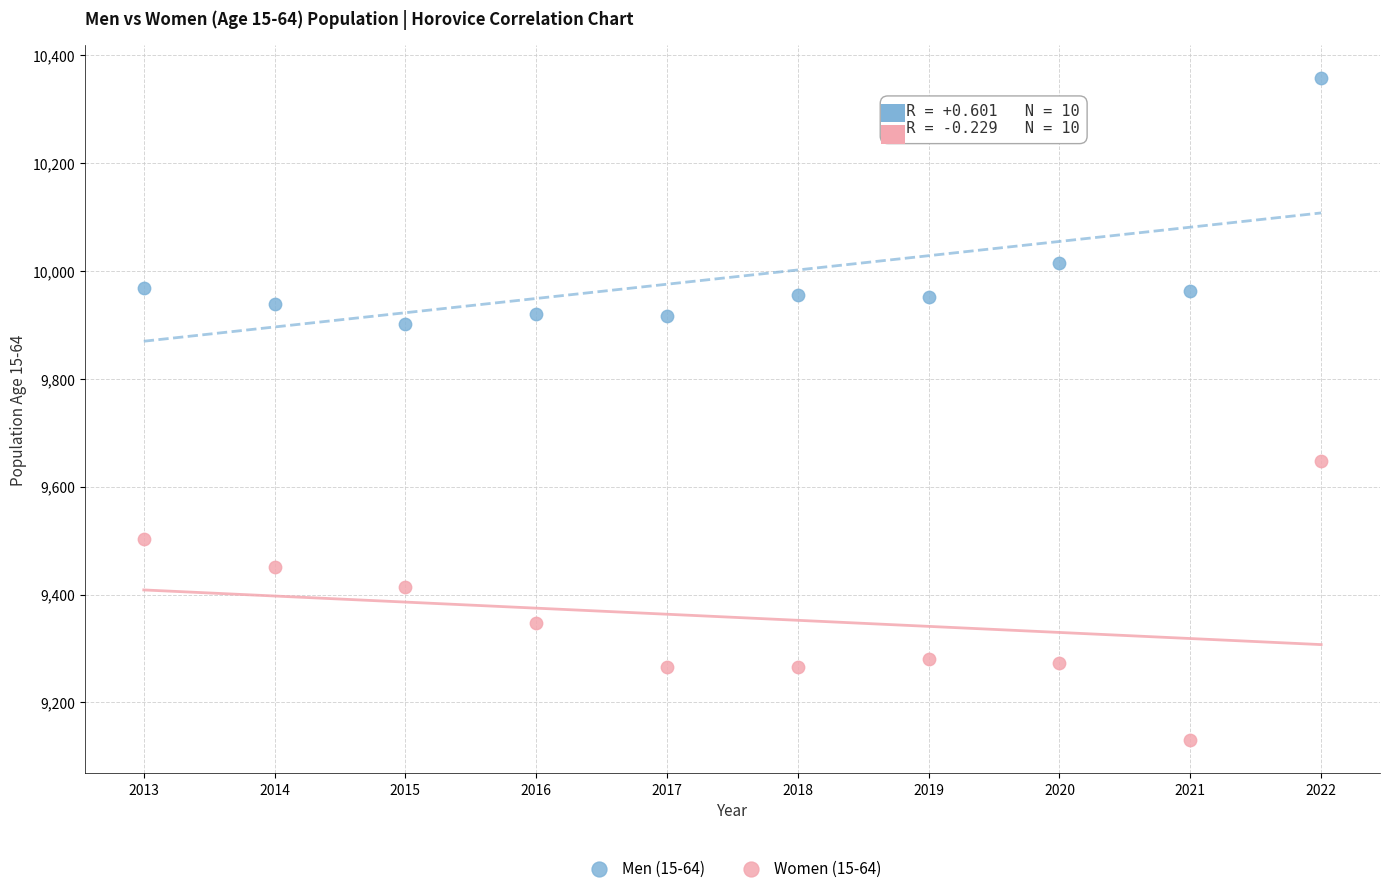

In the Men (15-64) series, what Y value is closest to 10129?

10014